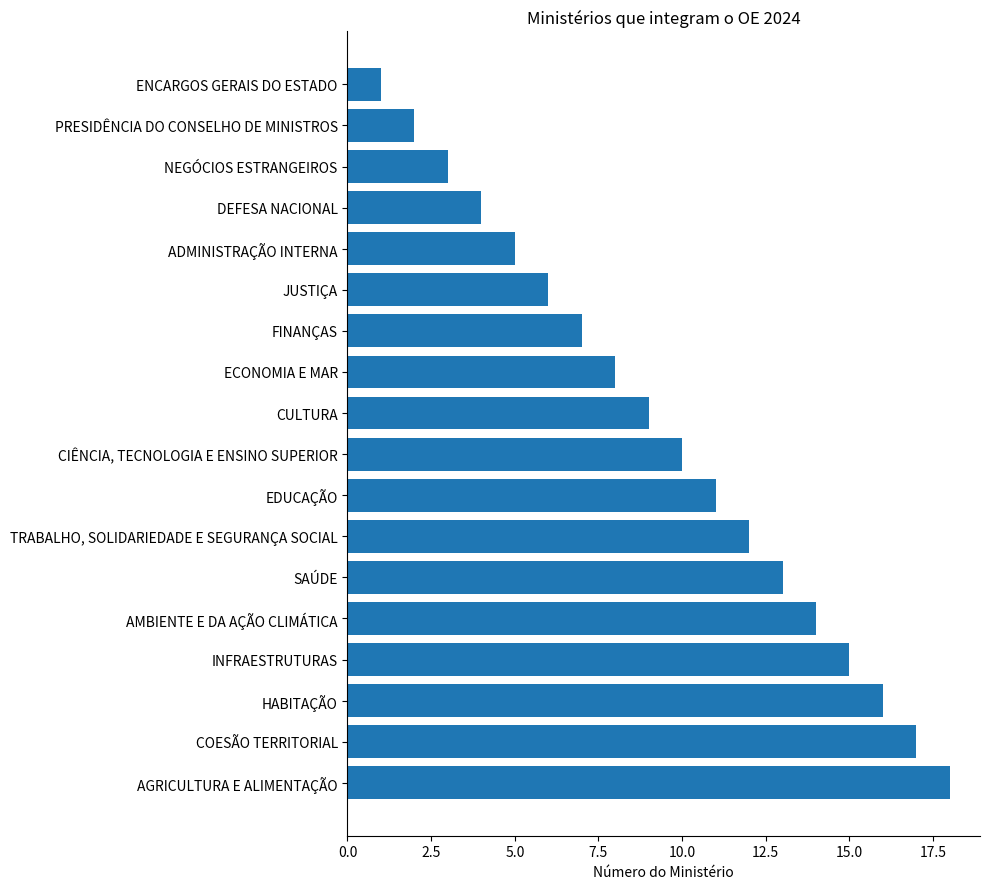

What is the label of the 1st bar from the bottom?

AGRICULTURA E ALIMENTAÇÃO